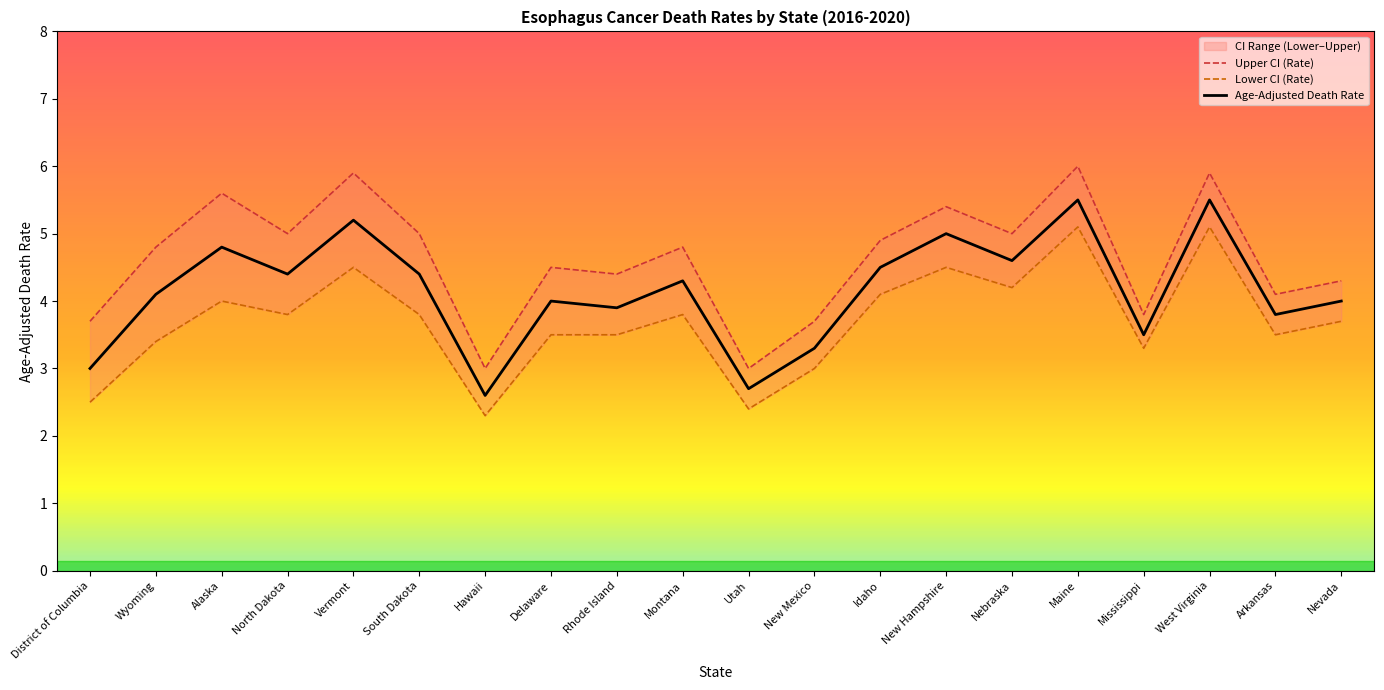

What is the sum of all Age-Adjusted Death Rate values?

83.1